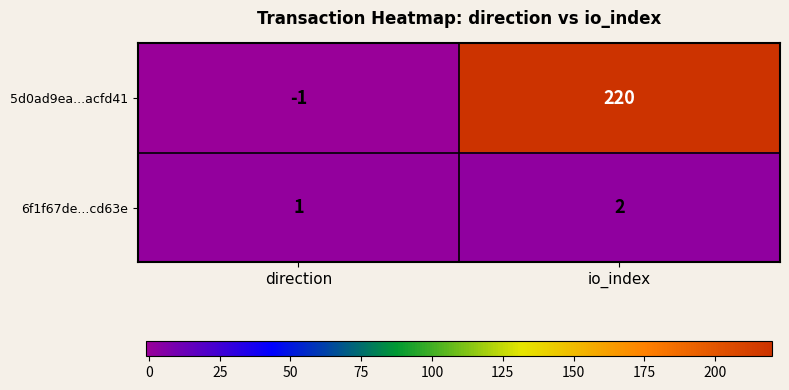

What is the total value across all series at io_index?

222